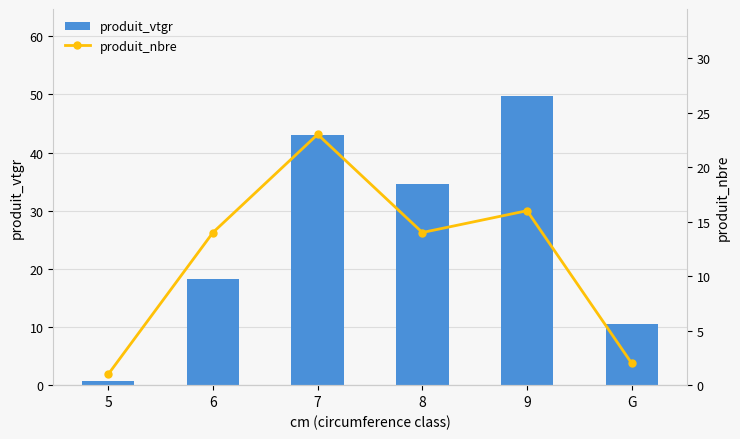

True or false: produit_nbre has a value of 1.6 at 5.

False